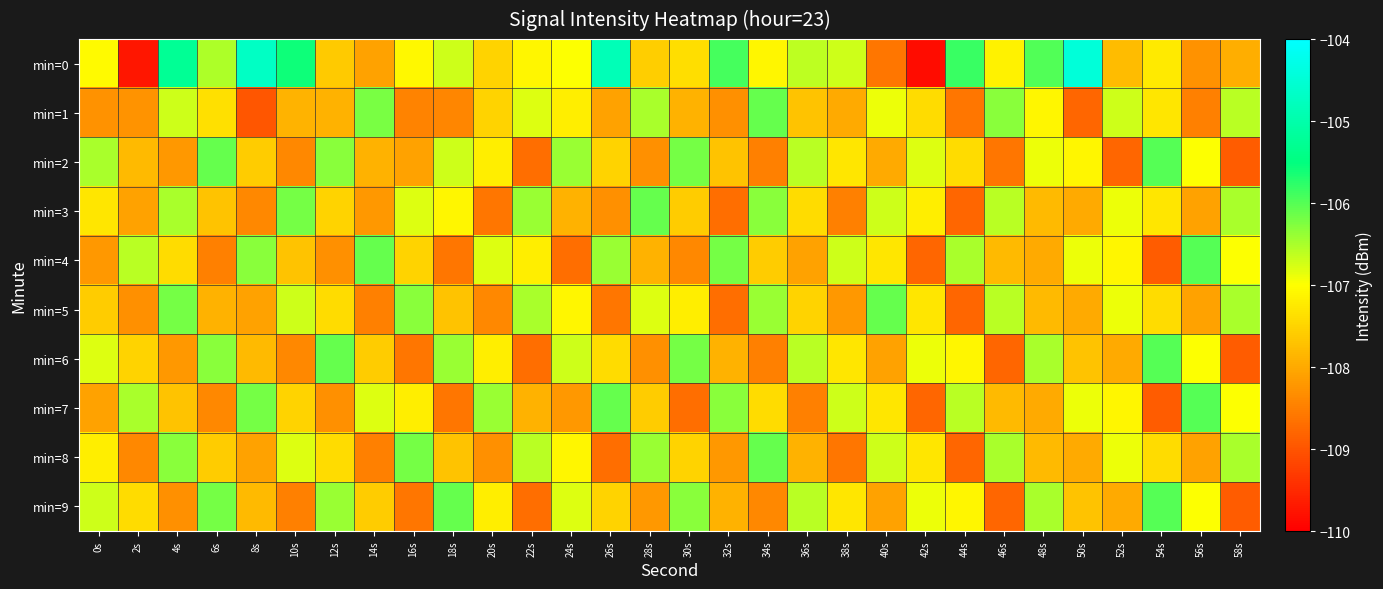

Which has a higher value, 30s or 56s?

30s